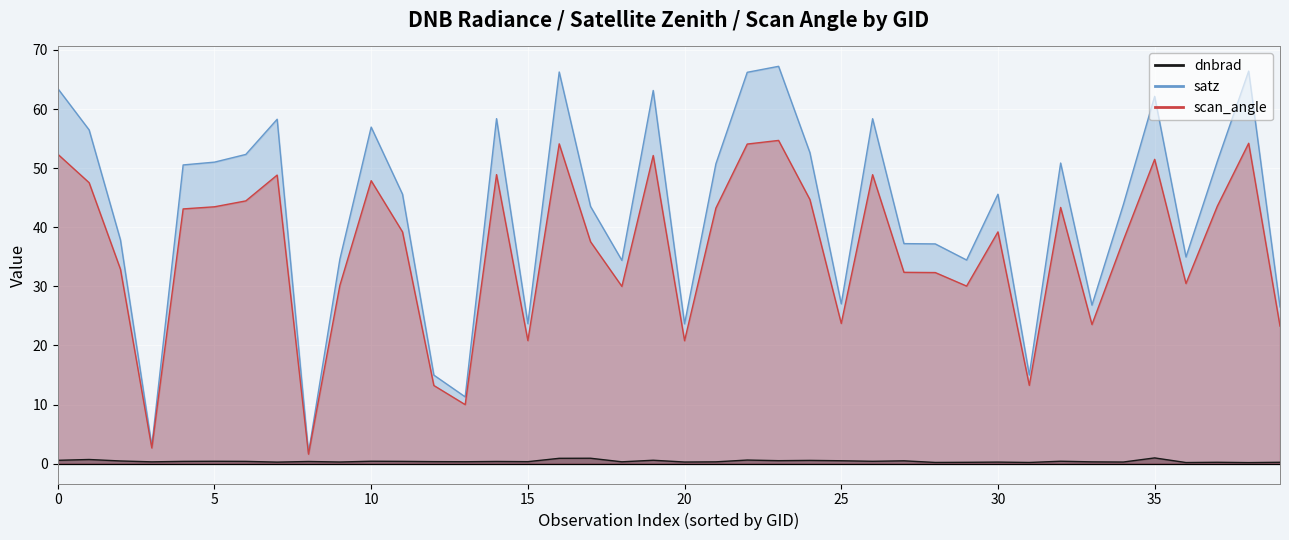

What is the difference between the satz values at 13 and 35?

47.0